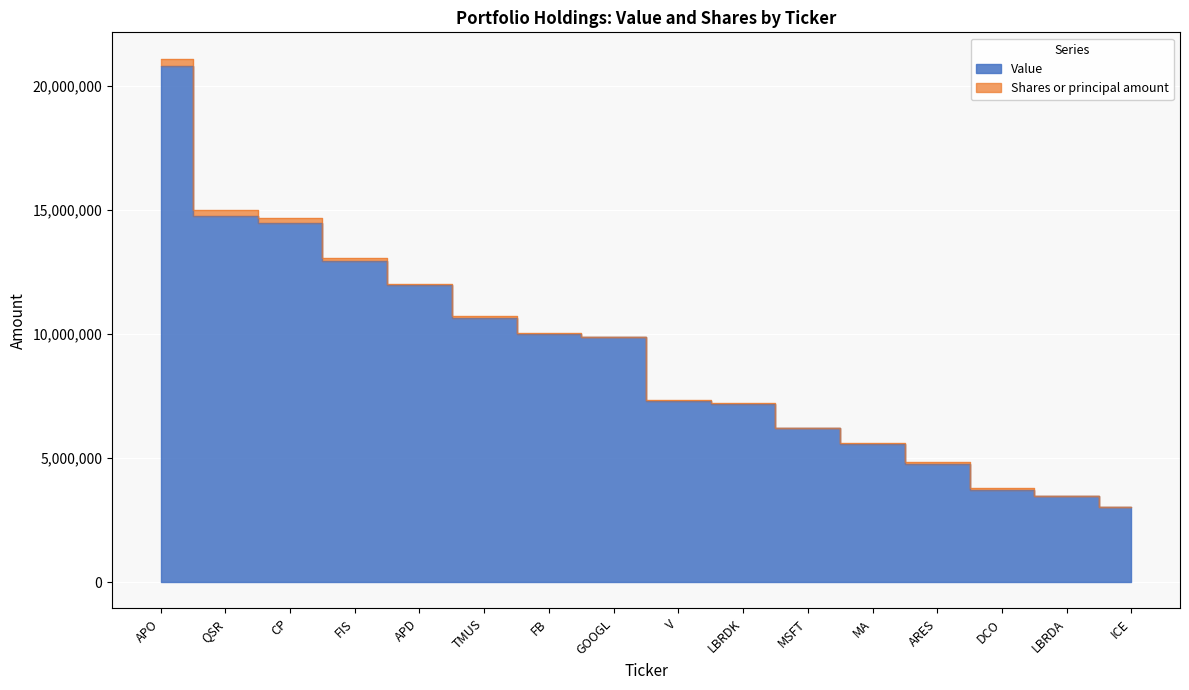

What is the difference between the maximum and minimum values?

17787000